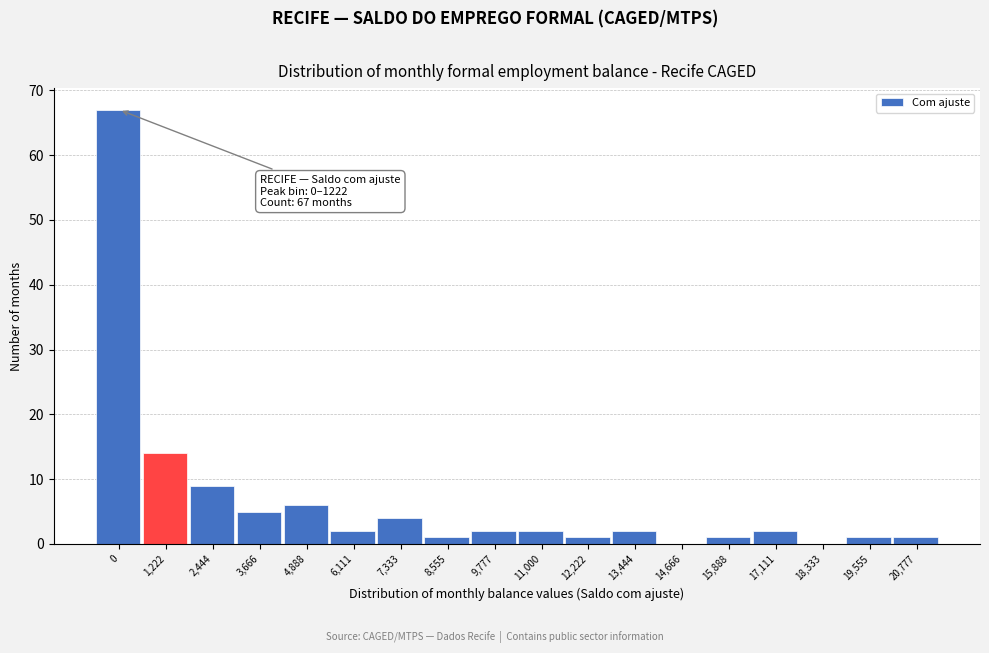

Reading left to right, transcribe all the data shown in this chart.

0=67	1,222=14	2,444=9	3,666=5	4,888=6	6,111=2	7,333=4	8,555=1	9,777=2	11,000=2	12,222=1	13,444=2	14,666=0	15,888=1	17,111=2	18,333=0	19,555=1	20,777=1